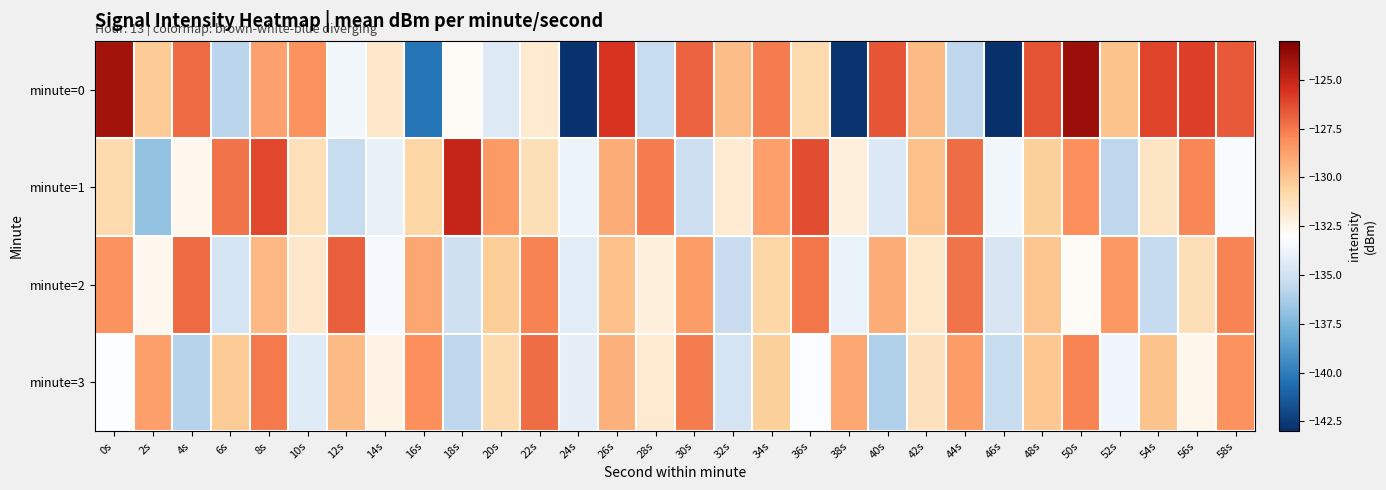

Between 48s and 58s, which series saw the biggest shift?

minute=1